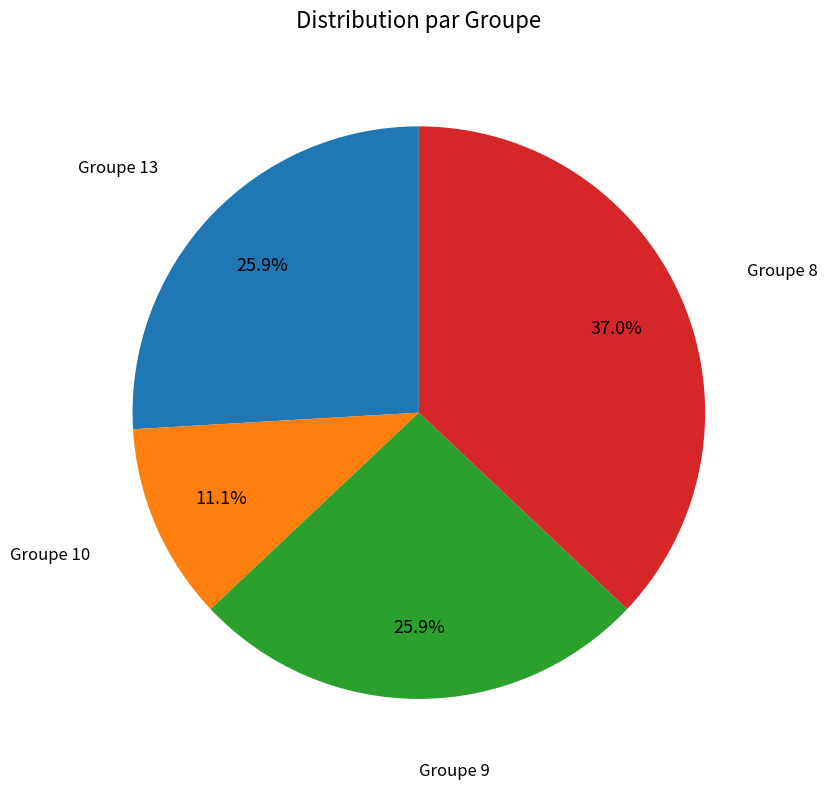

Between Groupe 8 and Groupe 13, which is larger?

Groupe 8